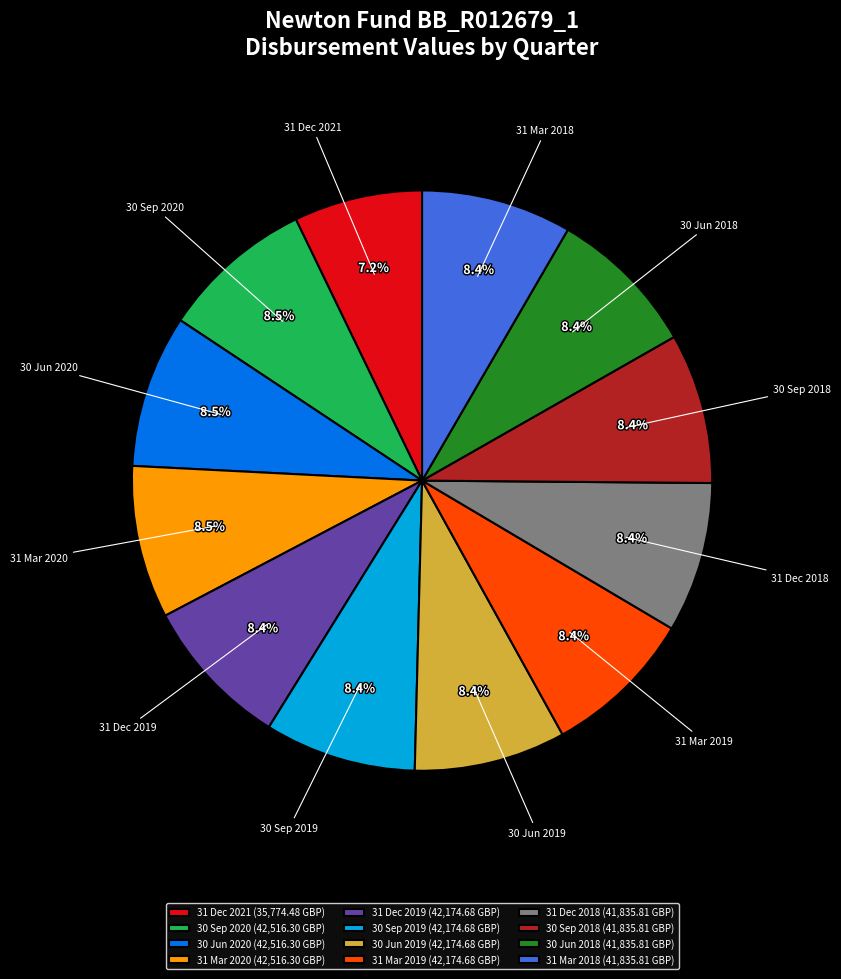

What is the ratio of the value at 31 Mar 2020 to the value at 30 Jun 2019?

1.0